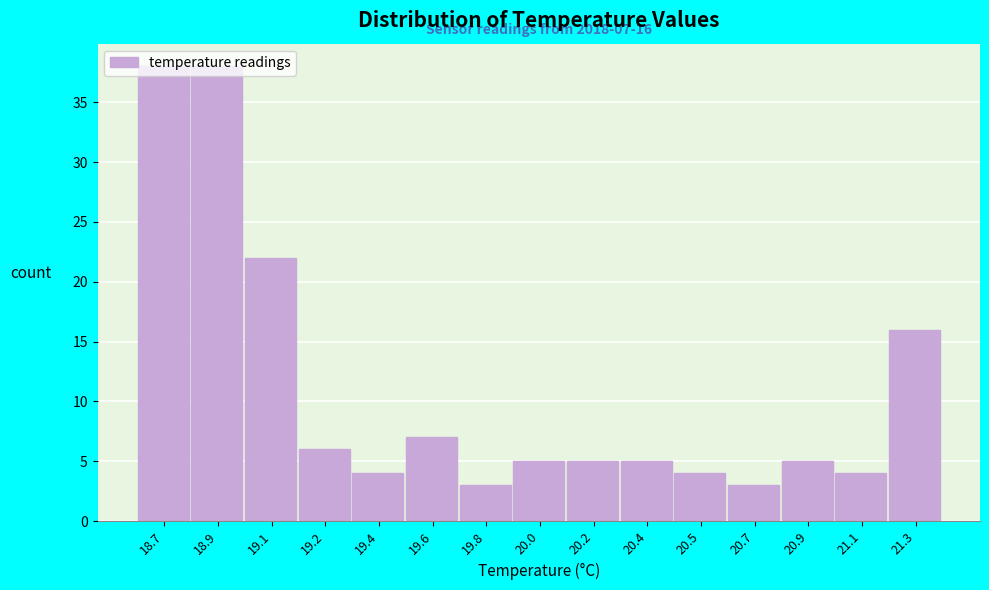

The chart shows a value of 2 at 21.1. True or false?

False